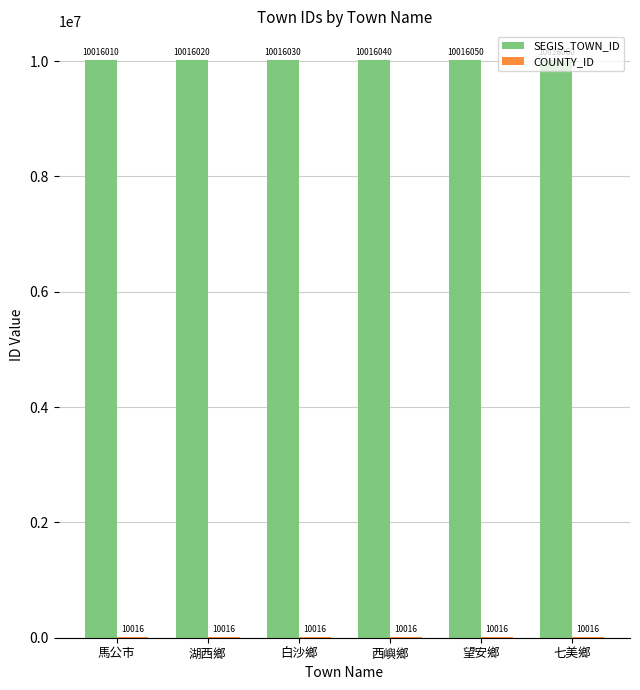

What is the sum of the SEGIS_TOWN_ID values at 湖西鄉 and 西嶼鄉?

20032060